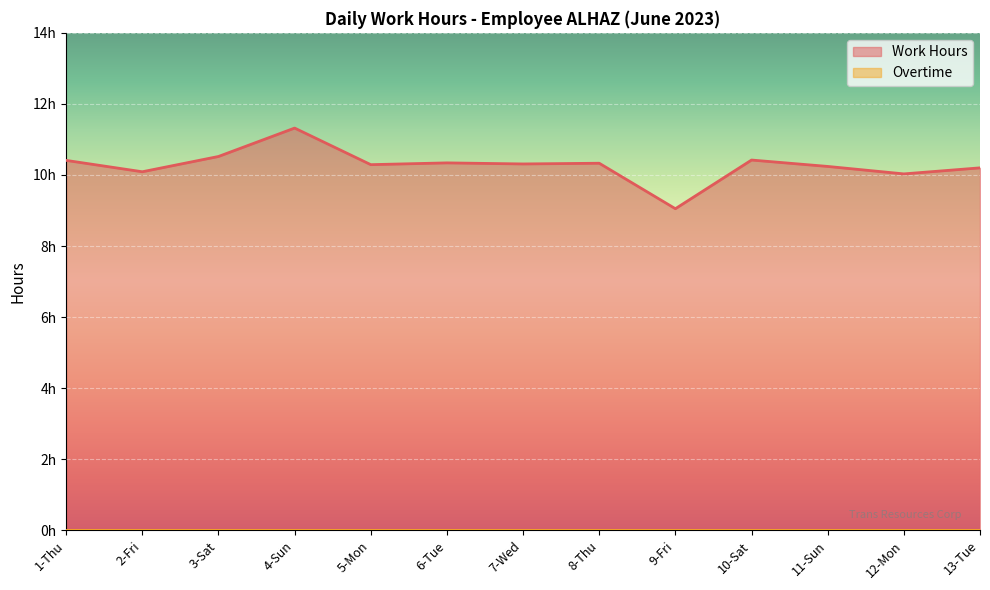

Reading left to right, extract all data points from this chart.

10.4	10.1	10.5	11.3	10.3	10.3	10.3	10.3	9.1	10.4	10.2	10.0	10.2